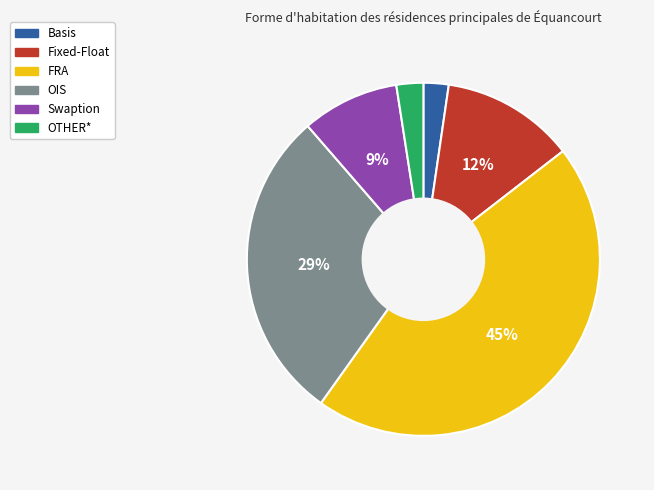

Which slice is the largest?

FRA